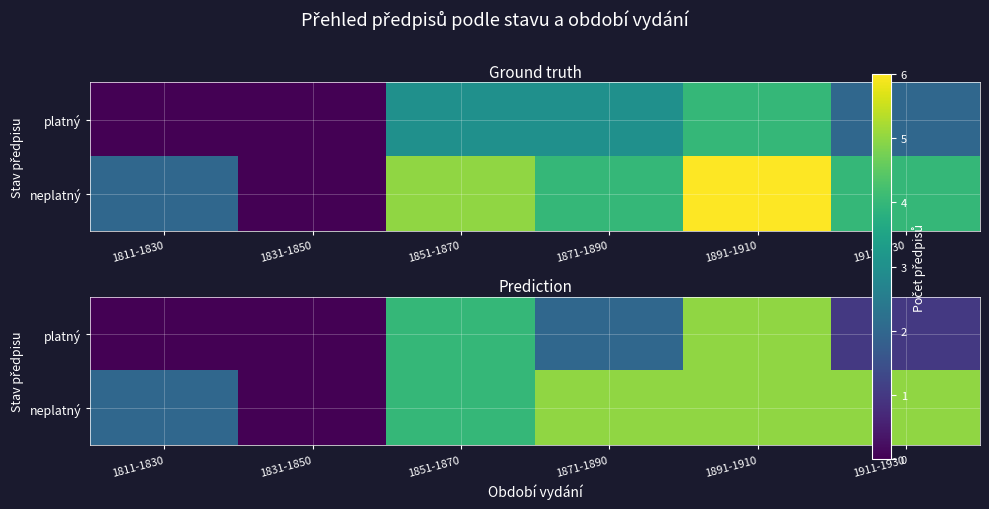

Which series has the largest total across all categories?

neplatný